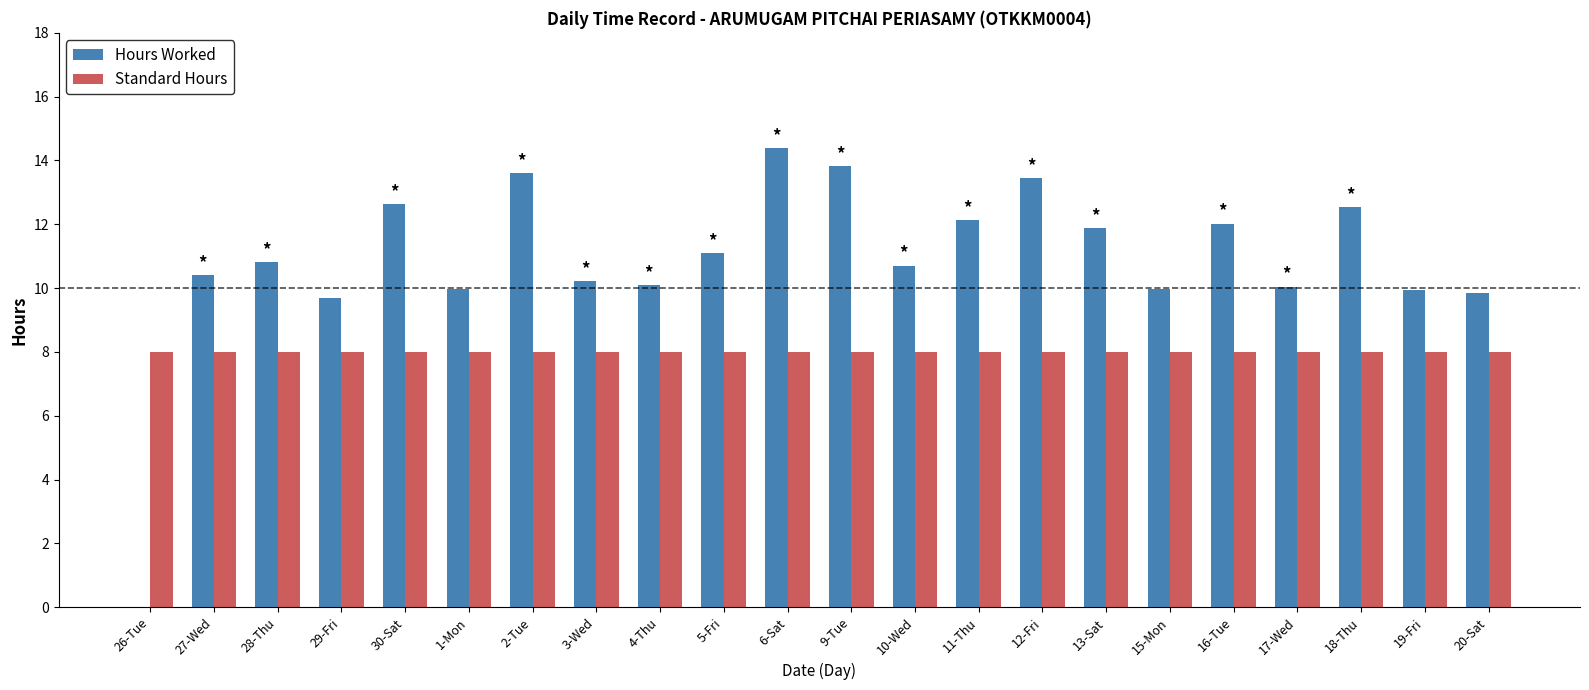

Which series changed the most between 2-Tue and 19-Fri?

Hours Worked